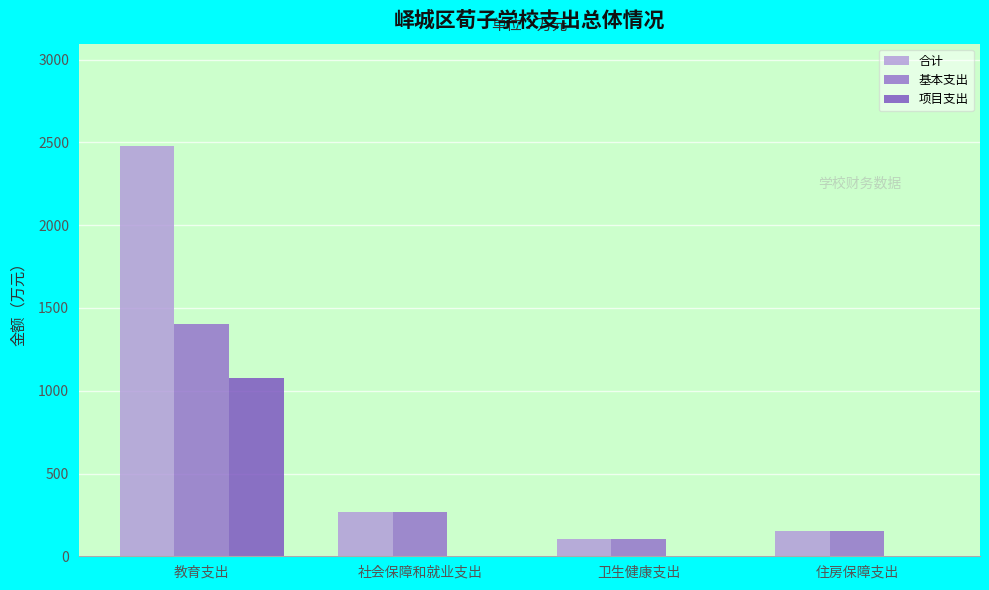

At which label does 合计 first exceed 269?

教育支出